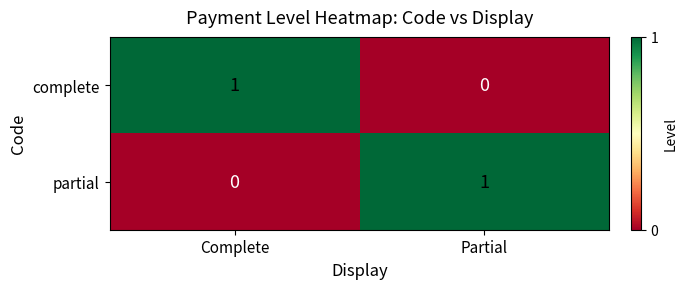

What is the difference between the highest and lowest values at Partial?

1